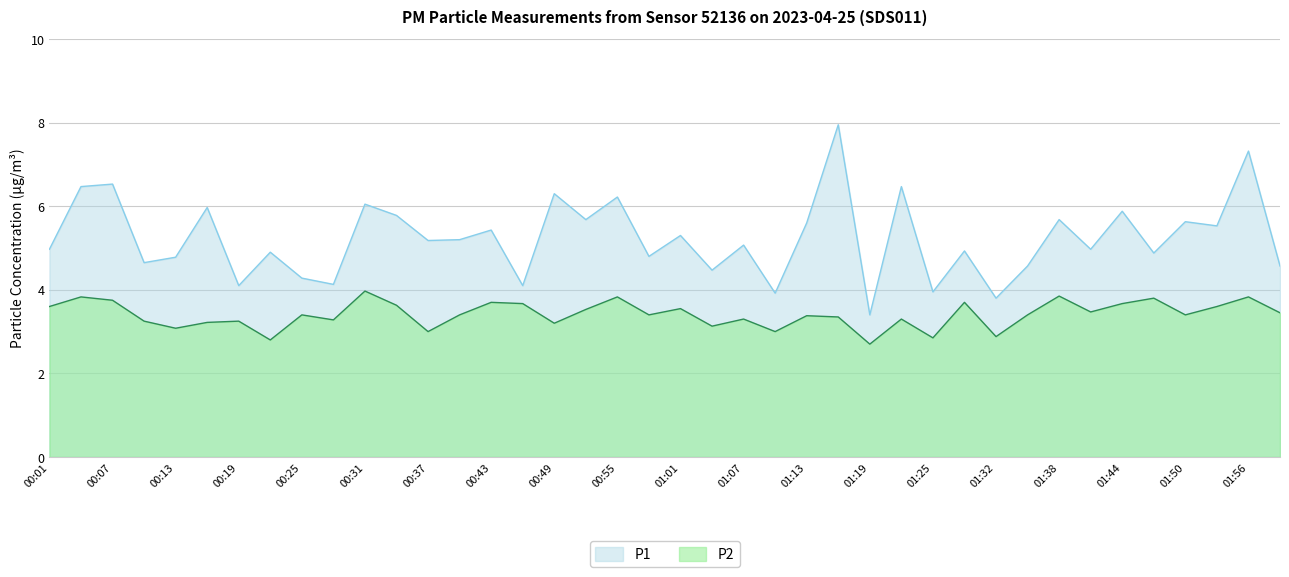

Reading left to right, transcribe all the data shown in this chart.

P1: 00:01=5.0	00:04=6.5	00:07=6.5	00:10=4.7	00:13=4.8	00:16=6.0	00:19=4.1	00:22=4.9	00:25=4.3	00:28=4.1	00:31=6.0	00:34=5.8	00:37=5.2	00:40=5.2	00:43=5.4	00:46=4.1	00:49=6.3	00:52=5.7	00:55=6.2	00:58=4.8	01:01=5.3	01:04=4.5	01:07=5.1	01:10=3.9	01:13=5.6	01:16=8.0	01:19=3.4	01:22=6.5	01:25=4.0	01:29=4.9	01:32=3.8	01:35=4.6	01:38=5.7	01:41=5.0	01:44=5.9	01:47=4.9	01:50=5.6	01:53=5.5	01:56=7.3	01:59=4.6
P2: 00:01=3.6	00:04=3.8	00:07=3.8	00:10=3.2	00:13=3.1	00:16=3.2	00:19=3.2	00:22=2.8	00:25=3.4	00:28=3.3	00:31=4.0	00:34=3.6	00:37=3.0	00:40=3.4	00:43=3.7	00:46=3.7	00:49=3.2	00:52=3.5	00:55=3.8	00:58=3.4	01:01=3.5	01:04=3.1	01:07=3.3	01:10=3.0	01:13=3.4	01:16=3.4	01:19=2.7	01:22=3.3	01:25=2.9	01:29=3.7	01:32=2.9	01:35=3.4	01:38=3.9	01:41=3.5	01:44=3.7	01:47=3.8	01:50=3.4	01:53=3.6	01:56=3.8	01:59=3.5